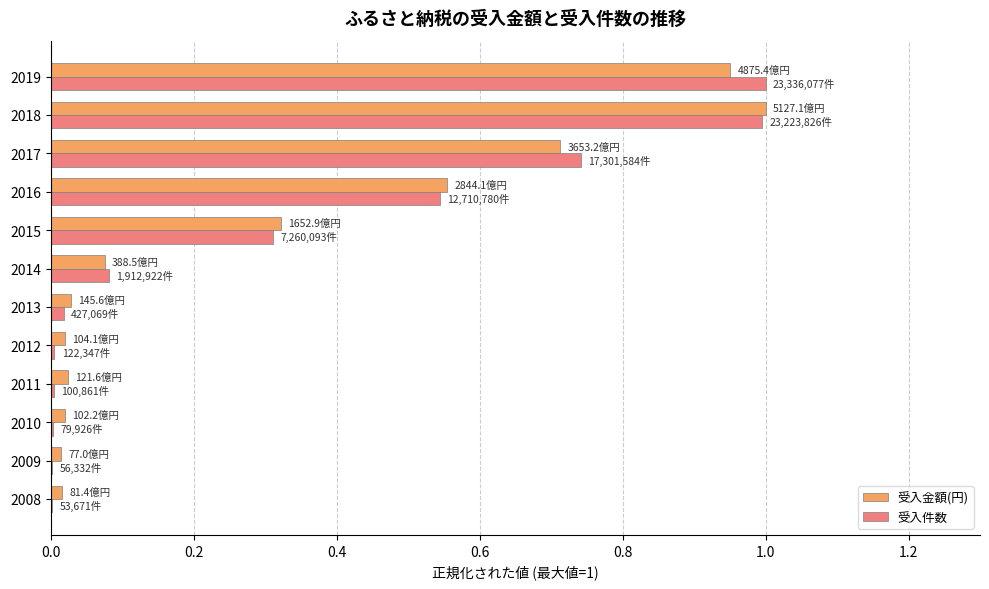

Which series has the widest spread of values?

受入件数